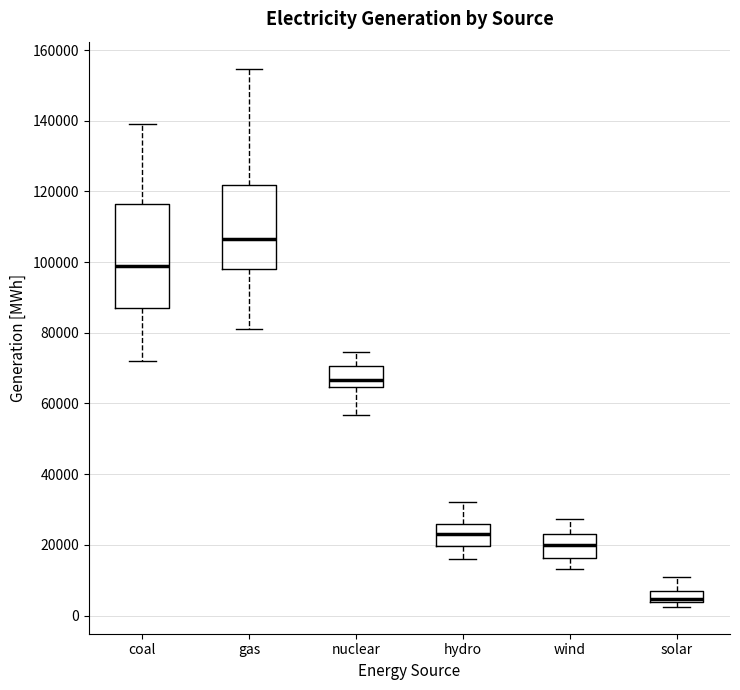

Which box is the tallest, from its lower edge to its upper edge?

coal